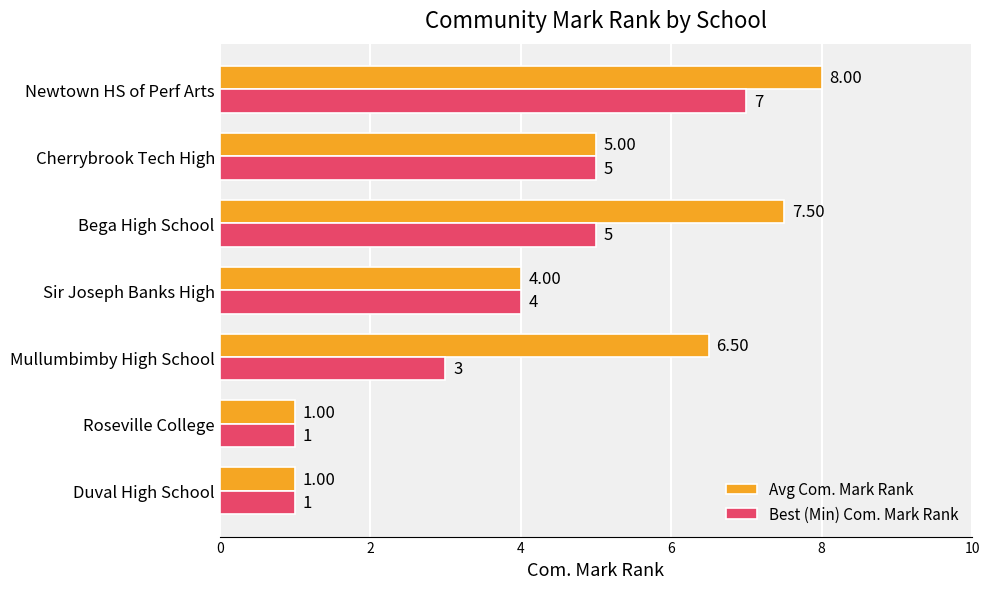

Which series changed the most between Roseville College and Mullumbimby High School?

Avg Com. Mark Rank